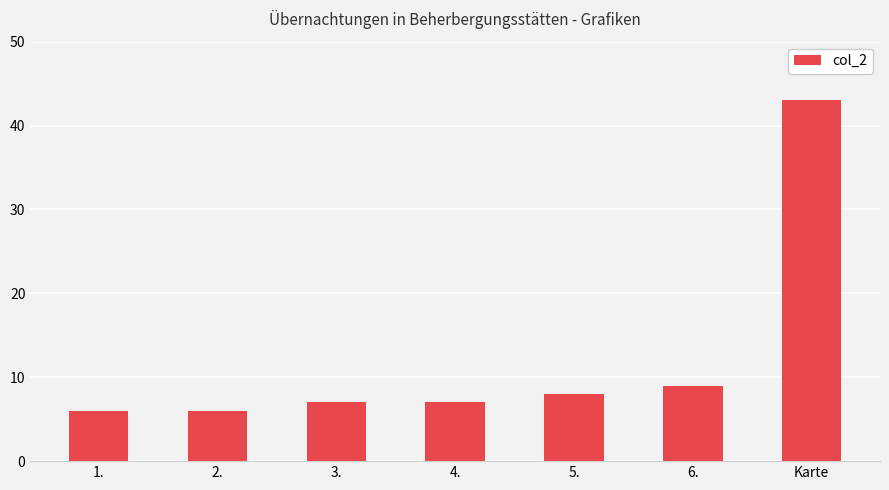

True or false: the data shows 6 at 6..

False